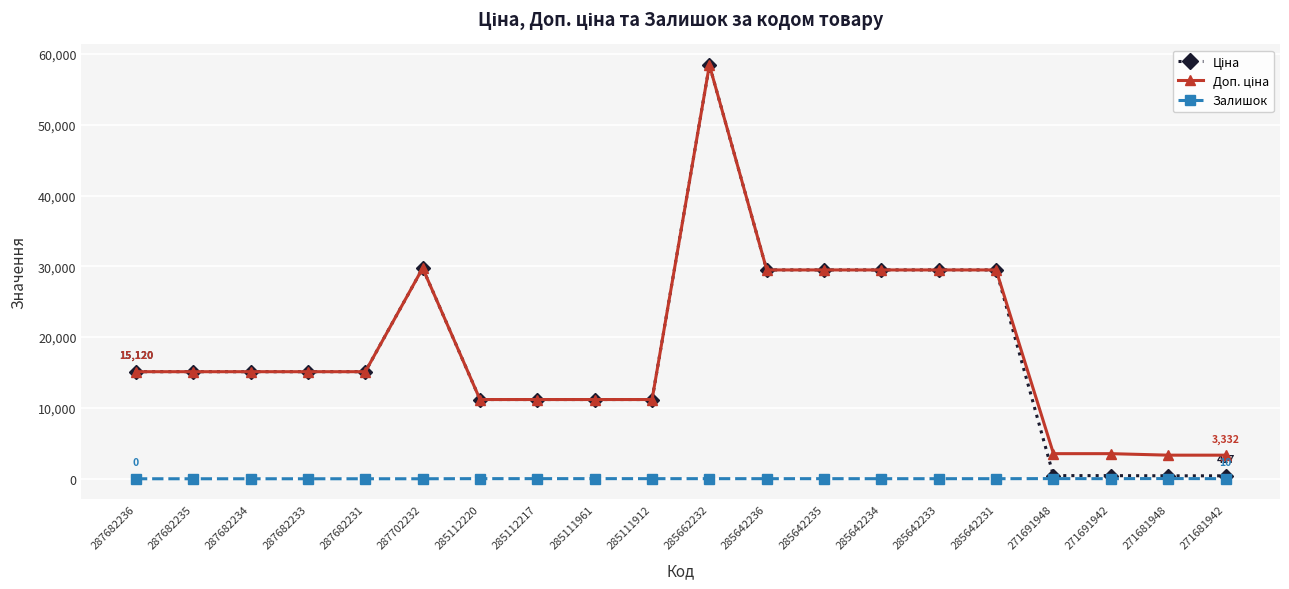

At how many categories does at least one series exceed 28830?

7